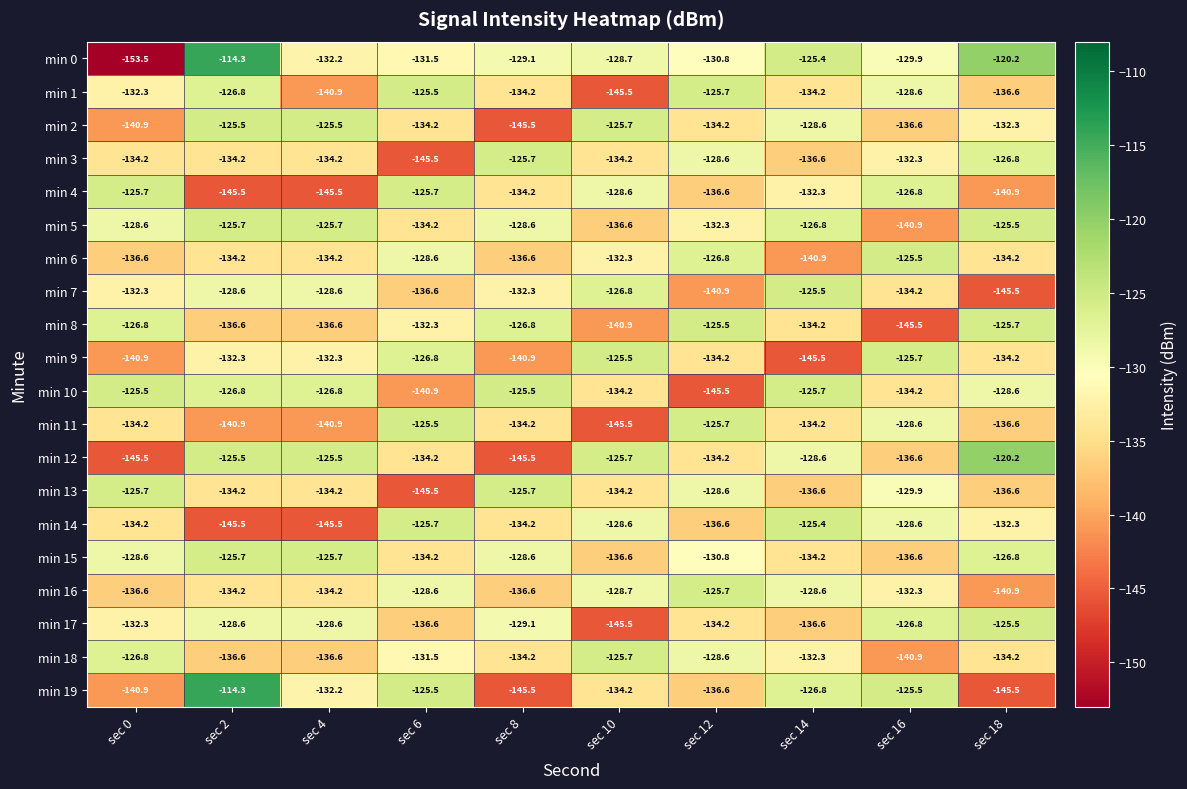

At which category is the sum across all series the highest?

sec 2